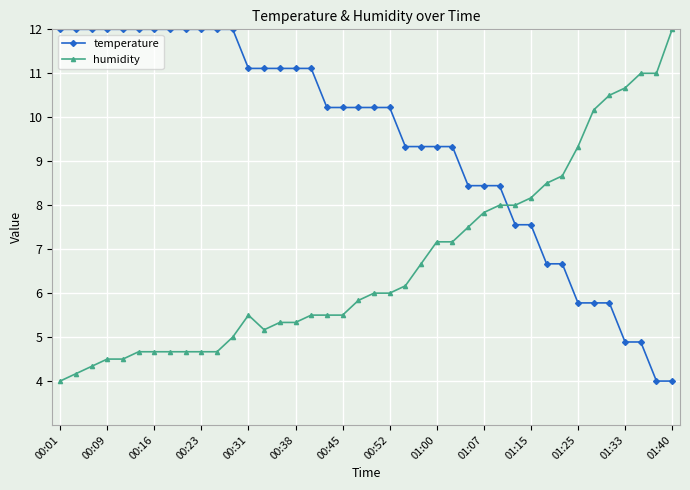

Which series has the largest total across all categories?

temperature